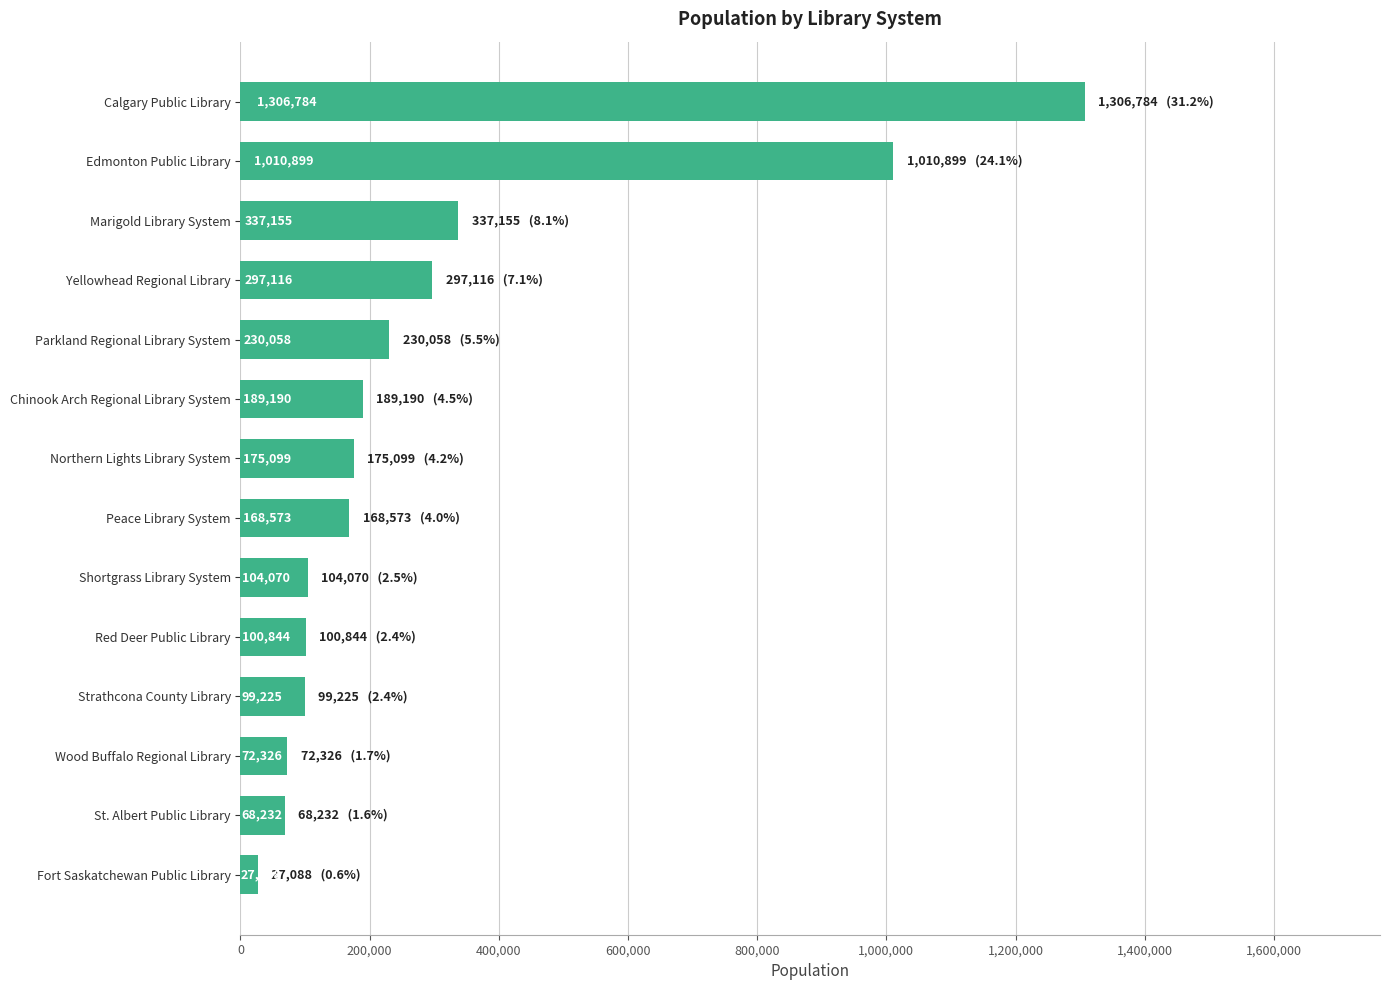

What is the change in value from St. Albert Public Library to Red Deer Public Library?

+32612